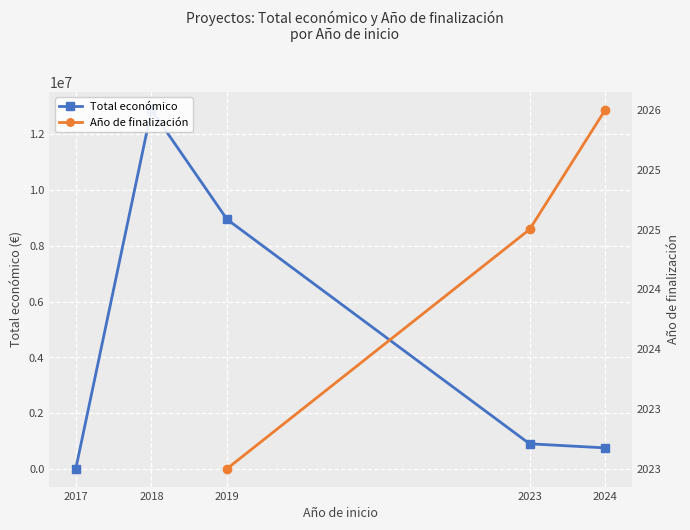

At how many categories does at least one series exceed 11444461?

1